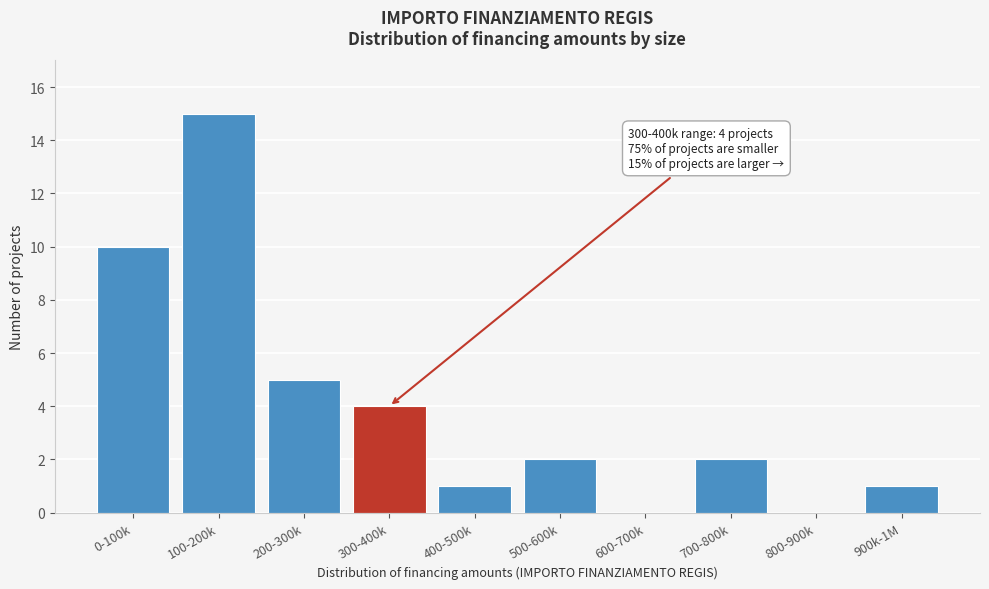

Reading right to left, list all the values displayed in this chart.

900k-1M=1	800-900k=0	700-800k=2	600-700k=0	500-600k=2	400-500k=1	300-400k=4	200-300k=5	100-200k=15	0-100k=10